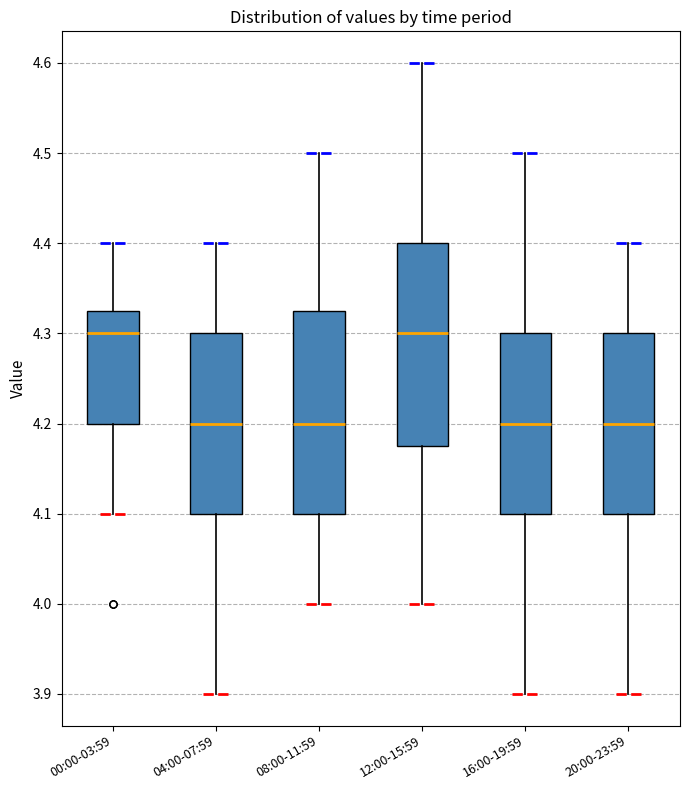

Reading left to right, transcribe this box plot: for each box, give where its median line is, the range the box spans, and where its two whiskers end, as read against the y-axis. The values are not printed on the chart, so give them approximately, as read against the axis.

00:00-03:59: median 4.30, box 4.20 to 4.33, whiskers 4.10 to 4.40
04:00-07:59: median 4.20, box 4.10 to 4.30, whiskers 3.90 to 4.40
08:00-11:59: median 4.20, box 4.10 to 4.33, whiskers 4.00 to 4.50
12:00-15:59: median 4.30, box 4.18 to 4.40, whiskers 4.00 to 4.60
16:00-19:59: median 4.20, box 4.10 to 4.30, whiskers 3.90 to 4.50
20:00-23:59: median 4.20, box 4.10 to 4.30, whiskers 3.90 to 4.40